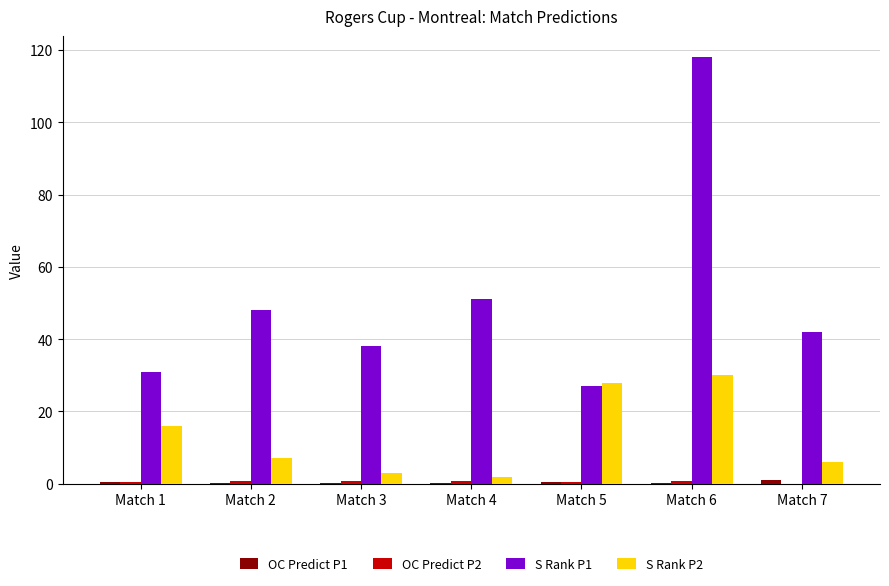

What value does the S Rank P1 series have at Match 3?

38.0